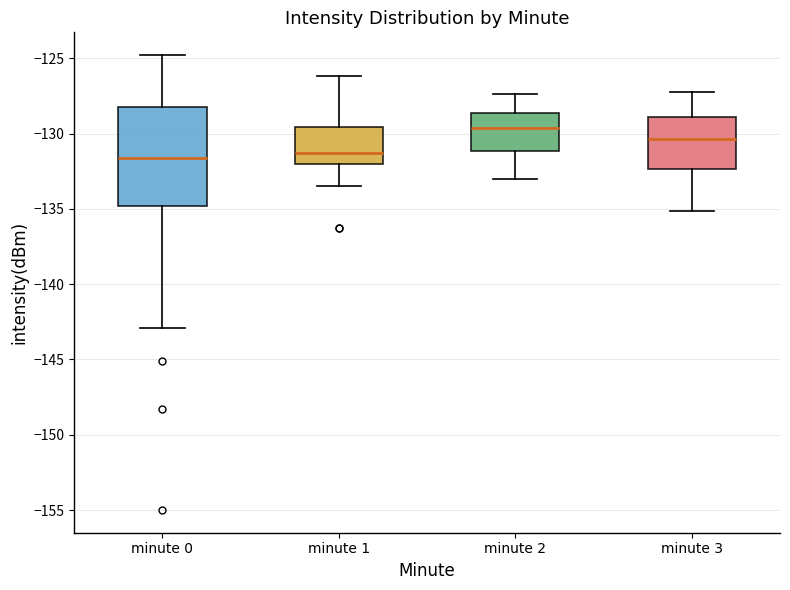

Where does the lower whisker of the box for minute 3 end on the y-axis? The values are not printed on the chart, so give them approximately, as read against the axis.

-135.0